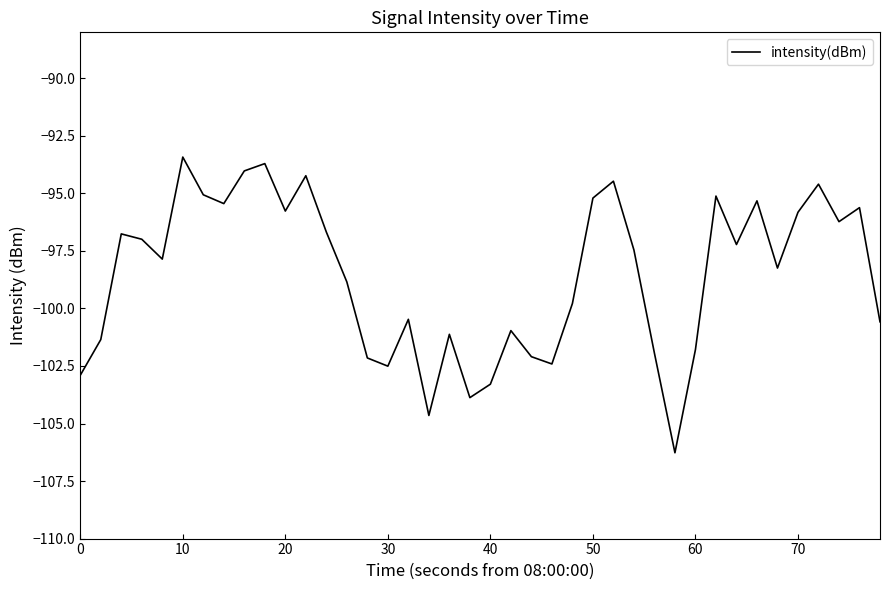

What is the difference between the maximum and minimum values?

12.8